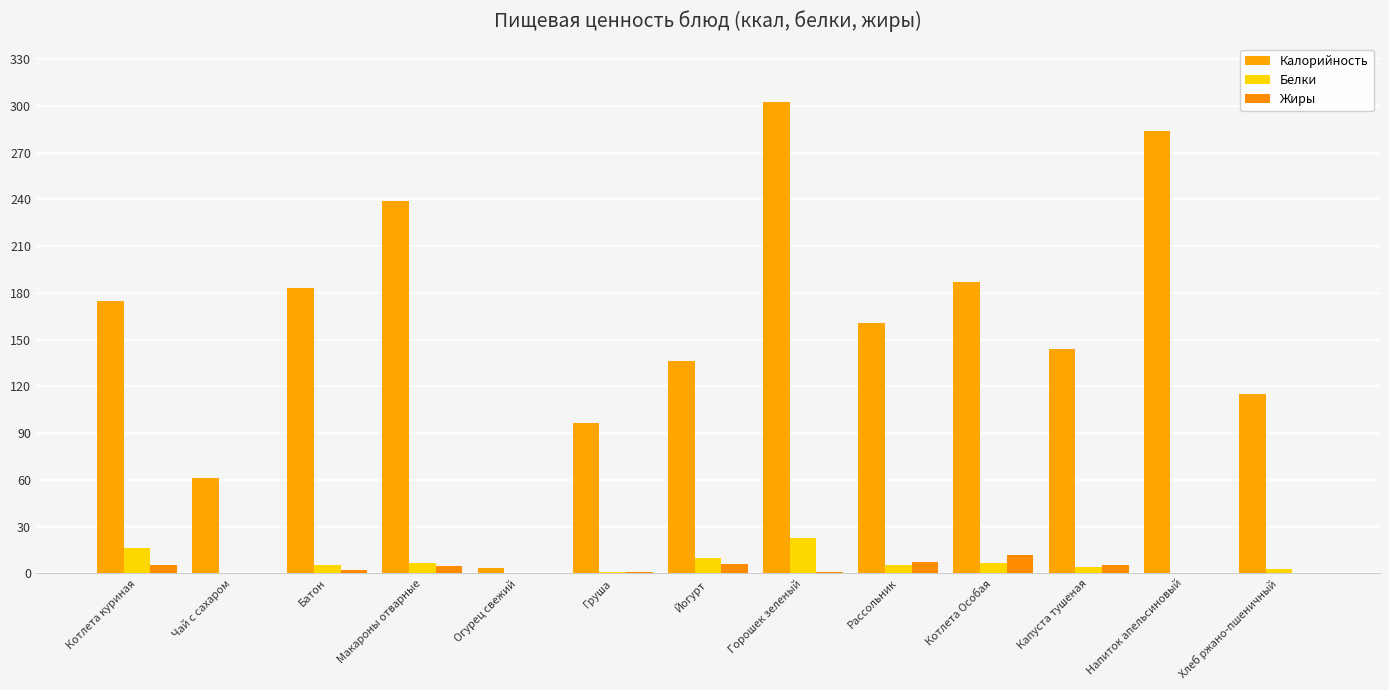

Which series has the largest total across all categories?

Калорийность